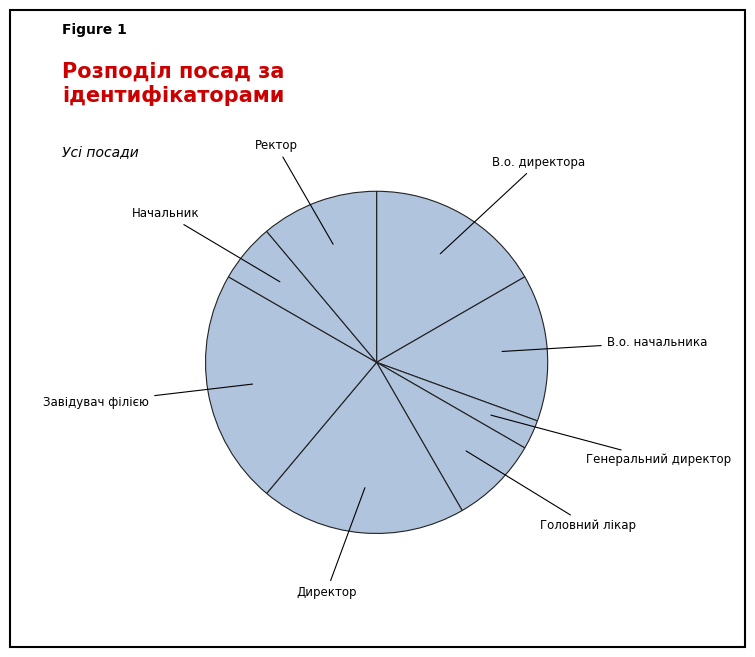

Which slice is the largest?

Завідувач філією